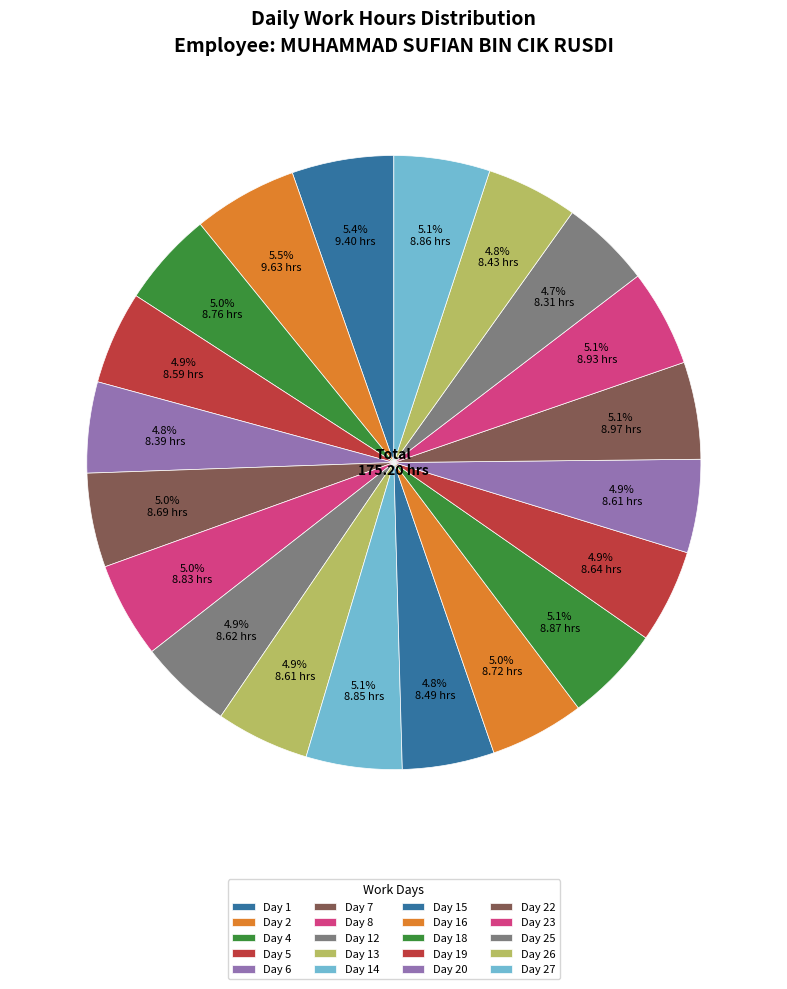

How many slices are in this pie chart?

20